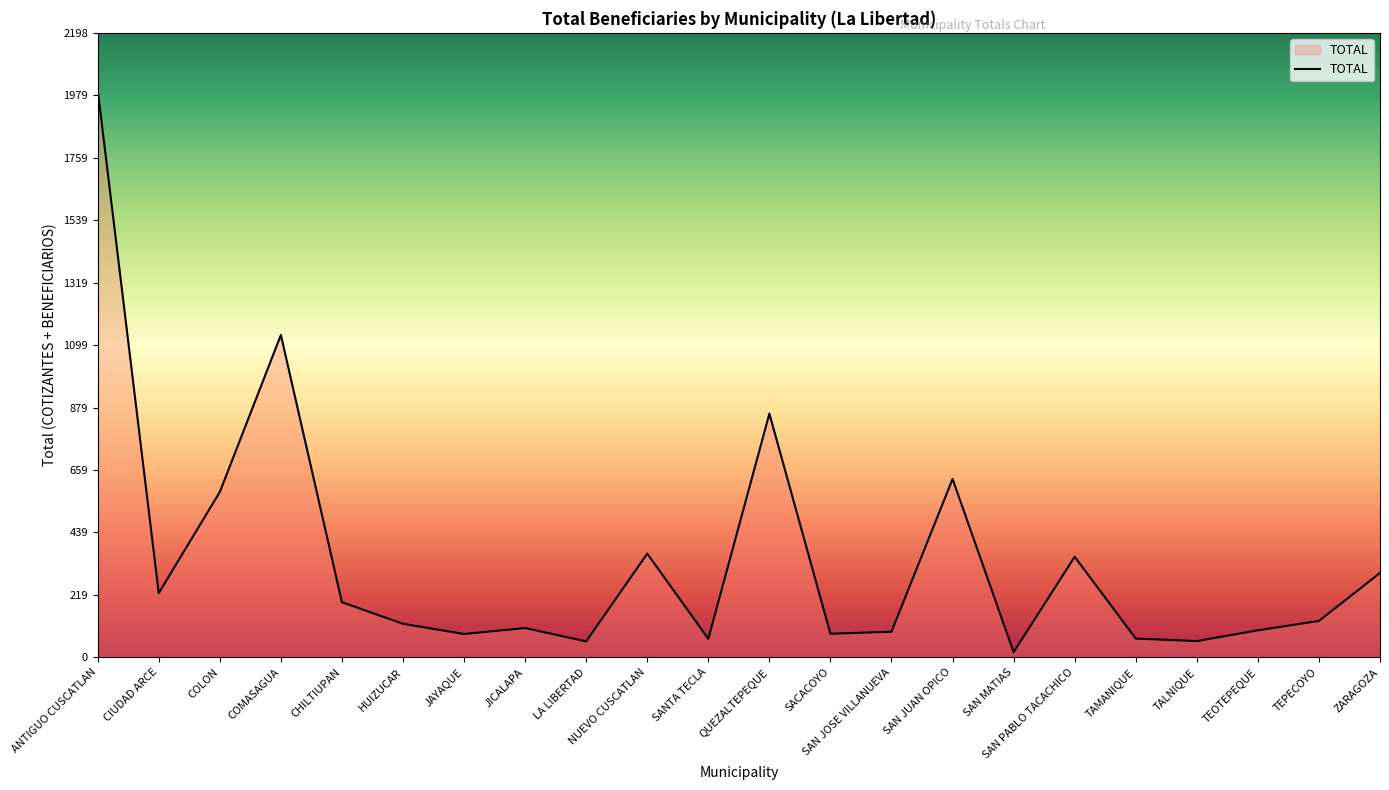

What is the maximum value shown in the chart?

1999